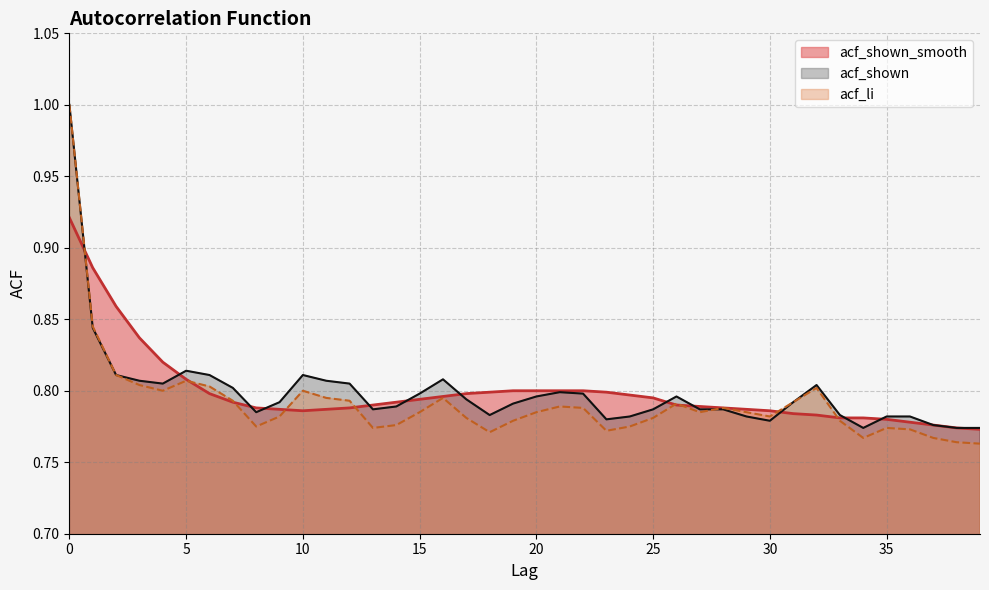

After their last crossing, which series has the higher values: acf_shown or acf_shown_smooth?

acf_shown